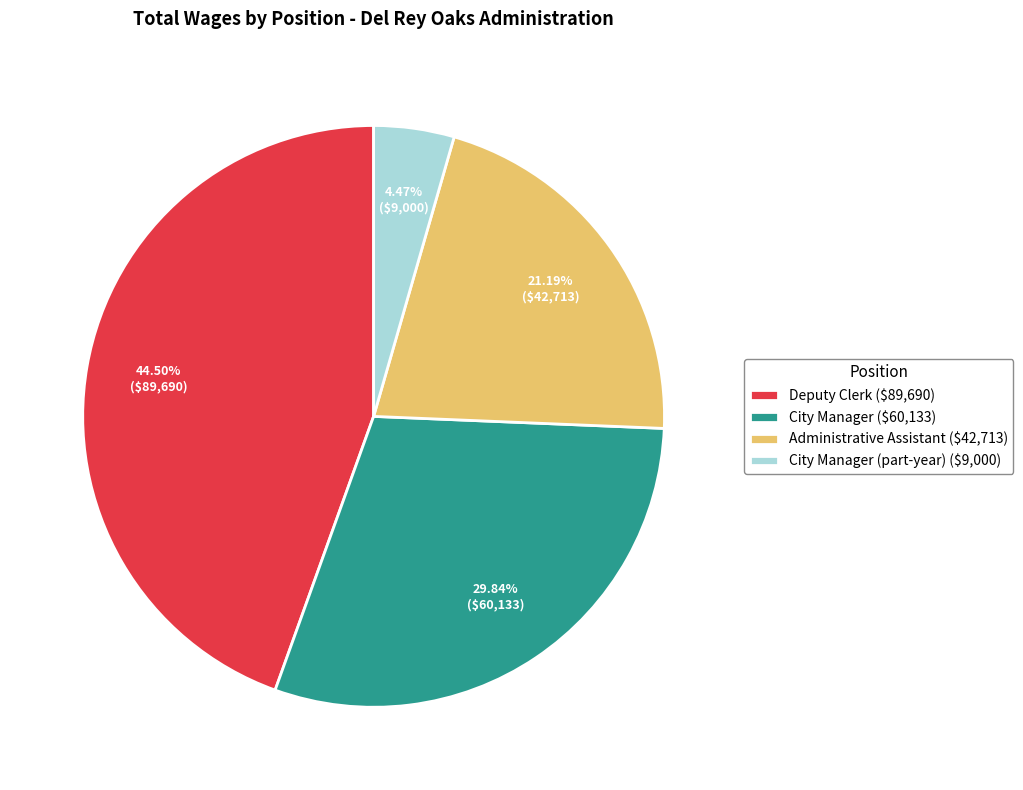

Which slice is the smallest?

City Manager (part-year) ($9,000)